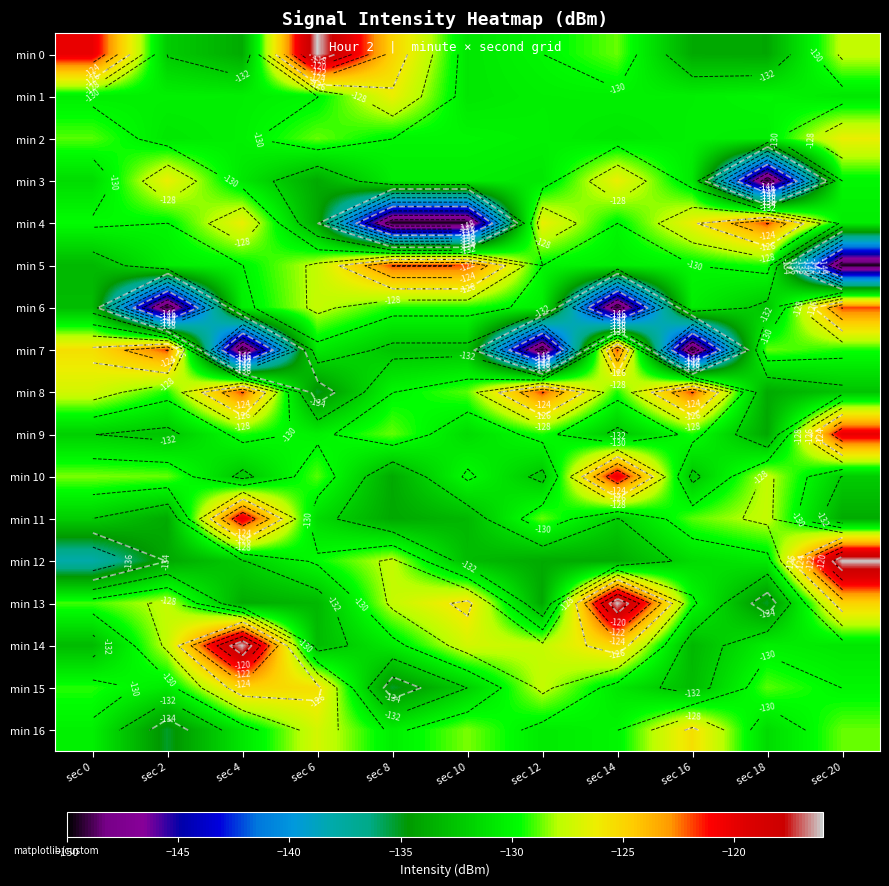

The value of min 4 at sec 0 is -32.9. True or false?

False